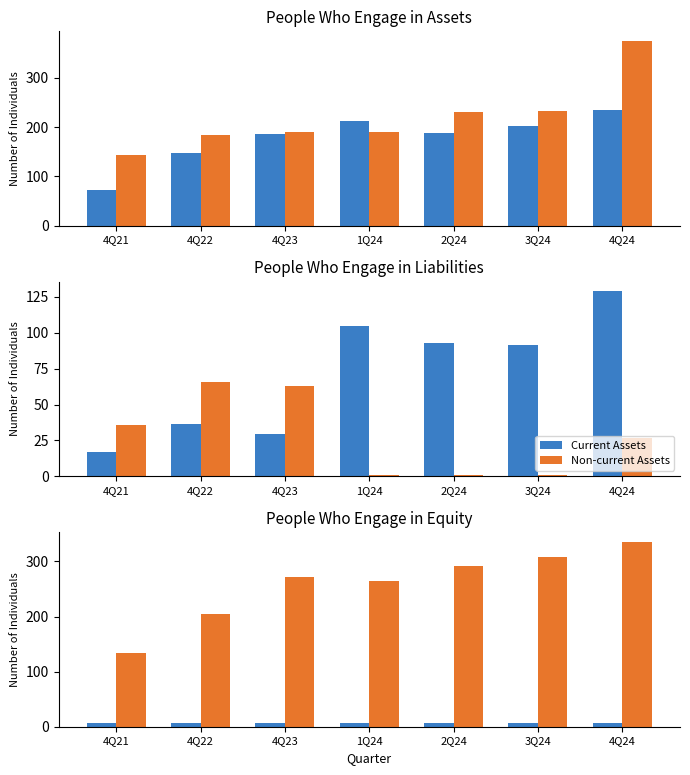

At how many categories does at least one series exceed 81?

7